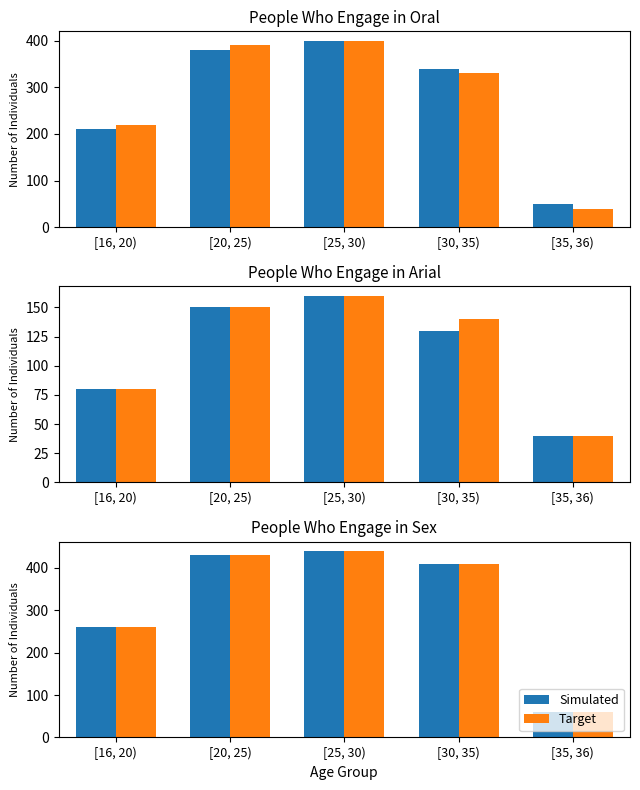

What is the sum of the Target values at [20, 25) and [25, 30)?

870